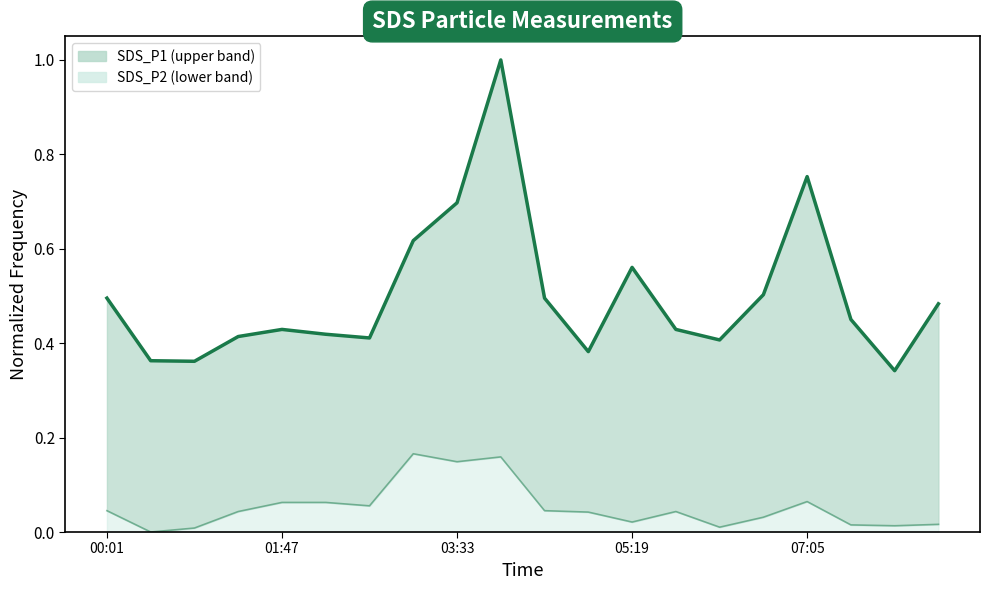

Reading left to right, list all the values displayed in this chart.

SDS_P1: 00:01=0.5	00:28=0.4	00:54=0.4	01:20=0.4	01:47=0.4	02:13=0.4	02:40=0.4	03:06=0.6	03:33=0.7	03:59=1.0	04:26=0.5	04:52=0.4	05:19=0.6	05:45=0.4	06:12=0.4	06:38=0.5	07:05=0.8	07:31=0.5	07:58=0.3	08:24=0.5
SDS_P2: 00:01=0.0	00:28=0.0	00:54=0.0	01:20=0.0	01:47=0.1	02:13=0.1	02:40=0.1	03:06=0.2	03:33=0.1	03:59=0.2	04:26=0.0	04:52=0.0	05:19=0.0	05:45=0.0	06:12=0.0	06:38=0.0	07:05=0.1	07:31=0.0	07:58=0.0	08:24=0.0